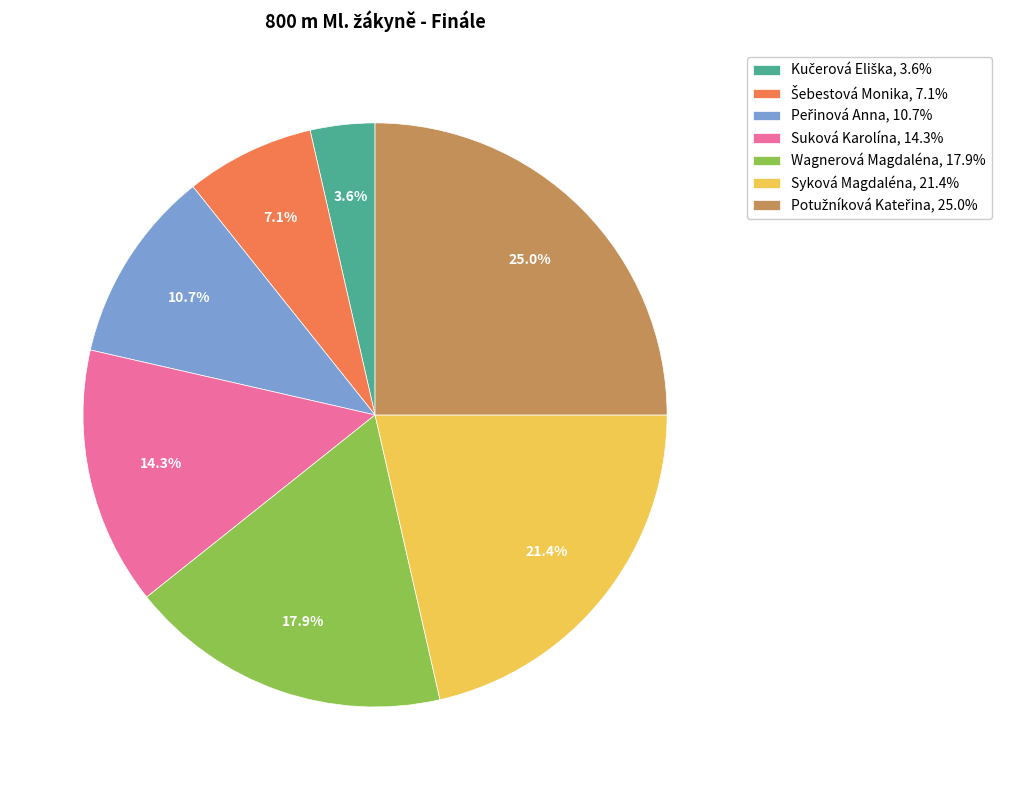

Is there any slice that represents more than half of the pie?

No